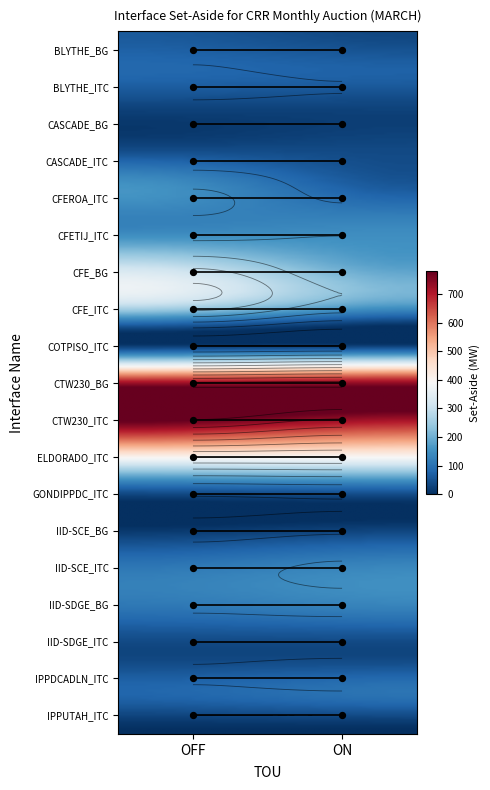

The value of CASCADE_ITC at ON is 36.8. True or false?

True